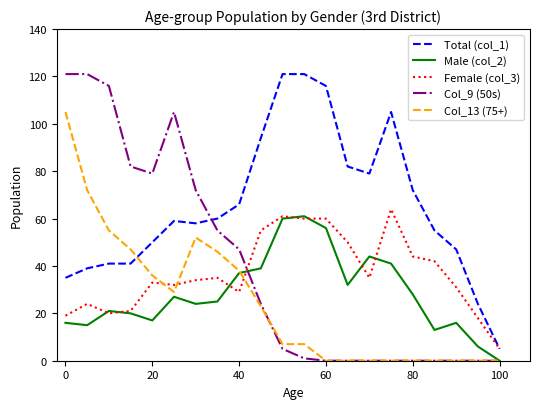

What is the average value of the Col_9 (50s) series?

39